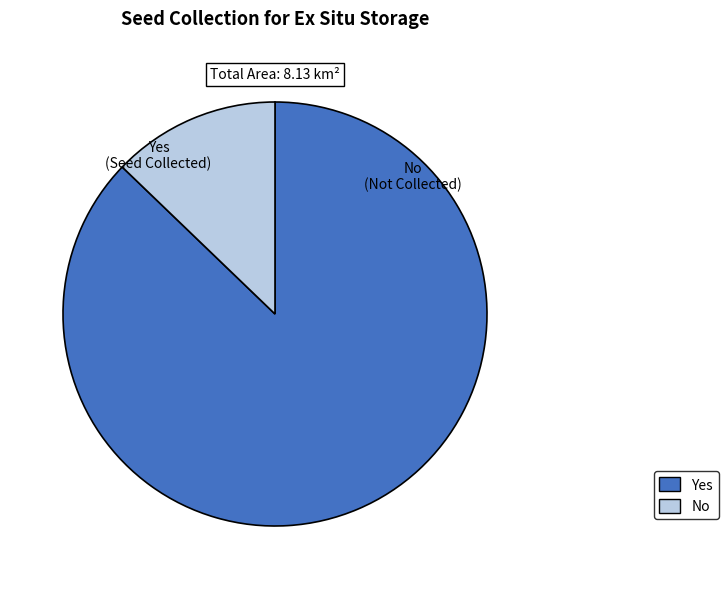

Do Yes and No together represent more than half of the pie?

Yes